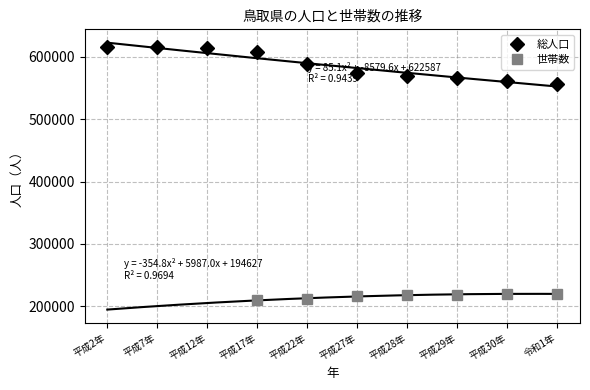

What is the difference between the second highest and second lowest values?

54412